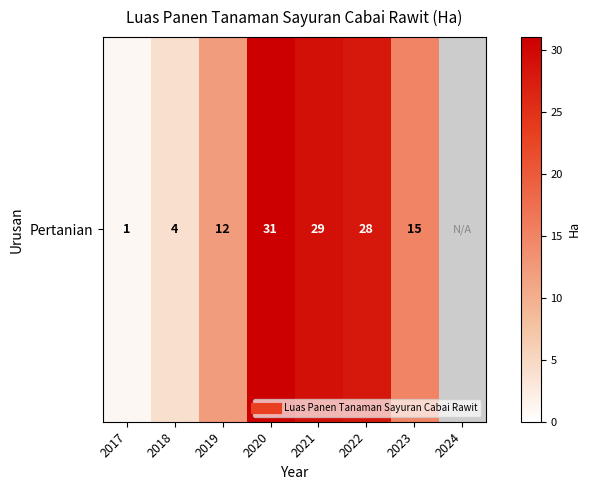

What is the maximum value shown in the chart?

31.0